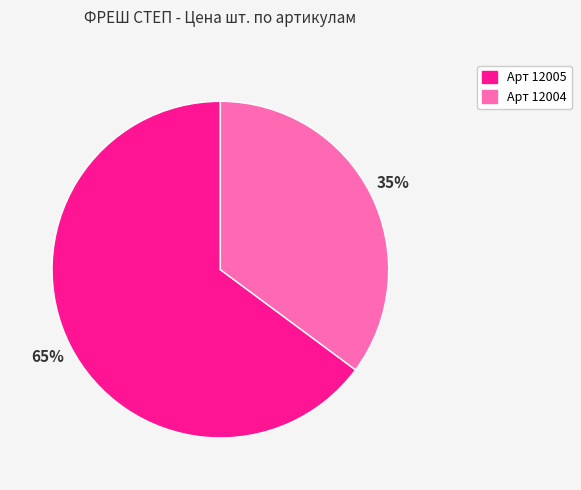

Does any single category account for the majority?

Yes